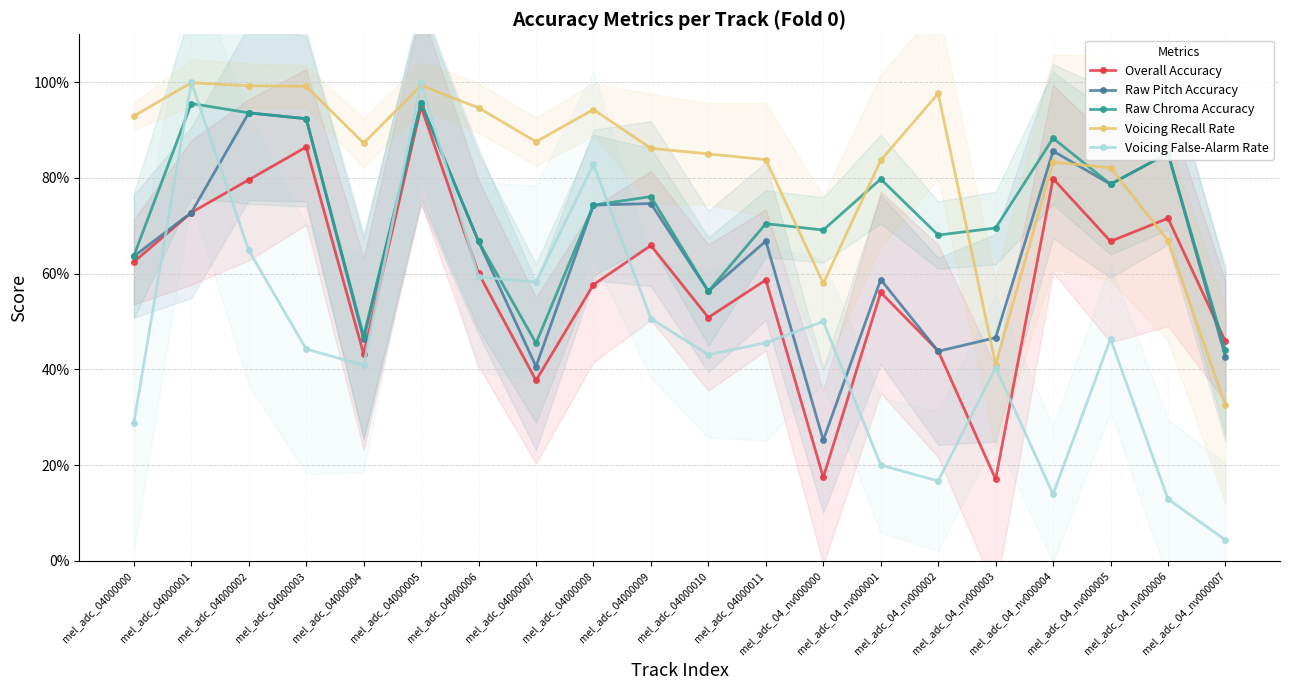

Reading left to right, list all the values displayed in this chart.

Overall Accuracy: 0.6	0.7	0.8	0.9	0.4	0.9	0.6	0.4	0.6	0.7	0.5	0.6	0.2	0.6	0.4	0.2	0.8	0.7	0.7	0.5
Raw Pitch Accuracy: 0.6	0.7	0.9	0.9	0.5	1.0	0.7	0.4	0.7	0.7	0.6	0.7	0.3	0.6	0.4	0.5	0.9	0.8	0.9	0.4
Raw Chroma Accuracy: 0.6	1.0	0.9	0.9	0.5	1.0	0.7	0.5	0.7	0.8	0.6	0.7	0.7	0.8	0.7	0.7	0.9	0.8	0.9	0.4
Voicing Recall Rate: 0.9	1.0	1.0	1.0	0.9	1.0	0.9	0.9	0.9	0.9	0.9	0.8	0.6	0.8	1.0	0.4	0.8	0.8	0.7	0.3
Voicing False-Alarm Rate: 0.3	1.0	0.6	0.4	0.4	1.0	0.6	0.6	0.8	0.5	0.4	0.5	0.5	0.2	0.2	0.4	0.1	0.5	0.1	0.0